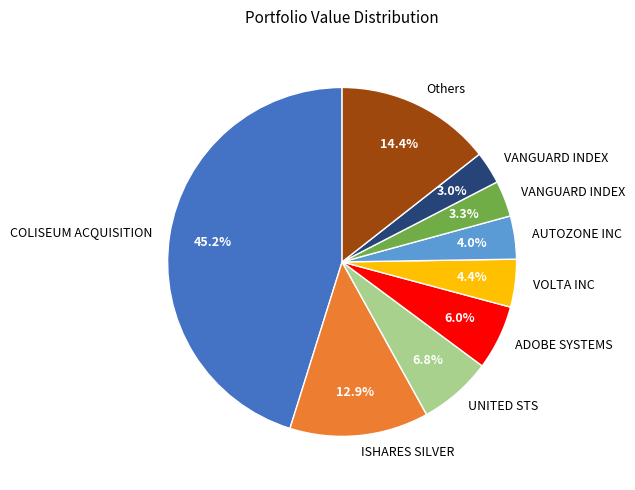

Does any single category account for the majority?

No